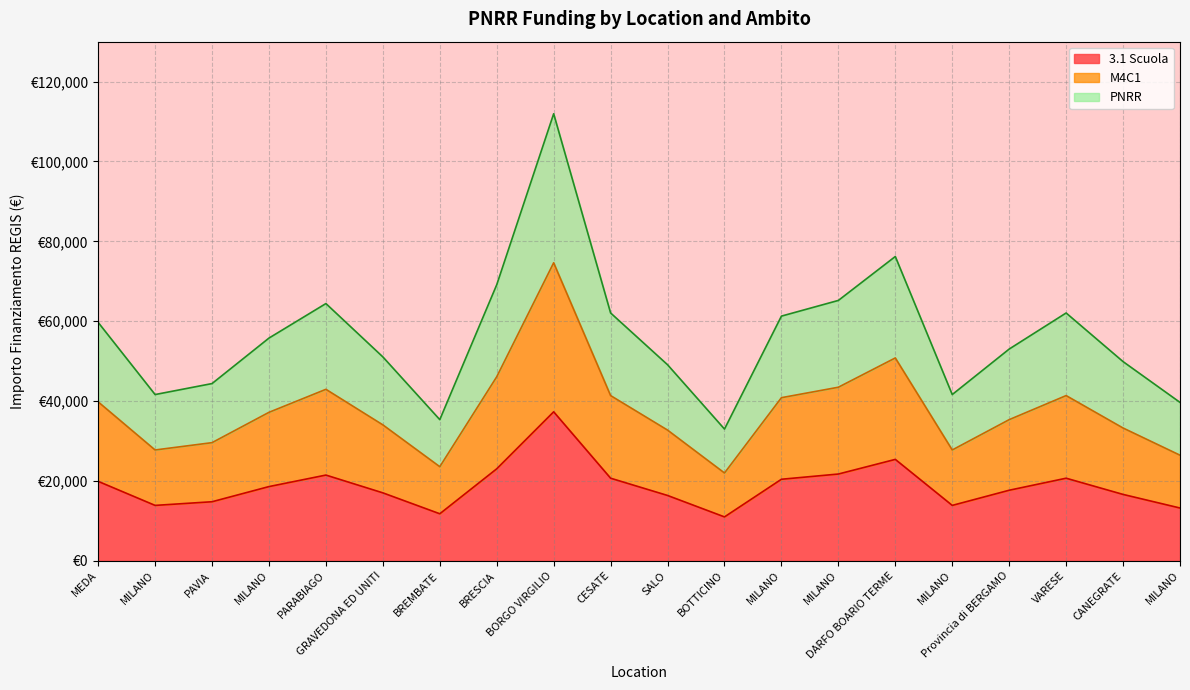

At which category is the sum across all series the highest?

BORGO VIRGILIO